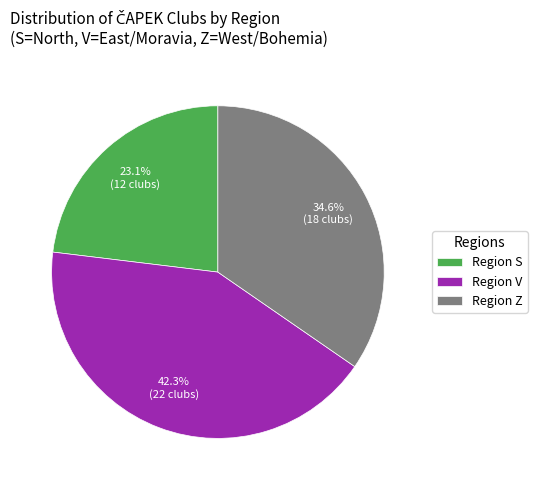

Does any single category account for the majority?

No